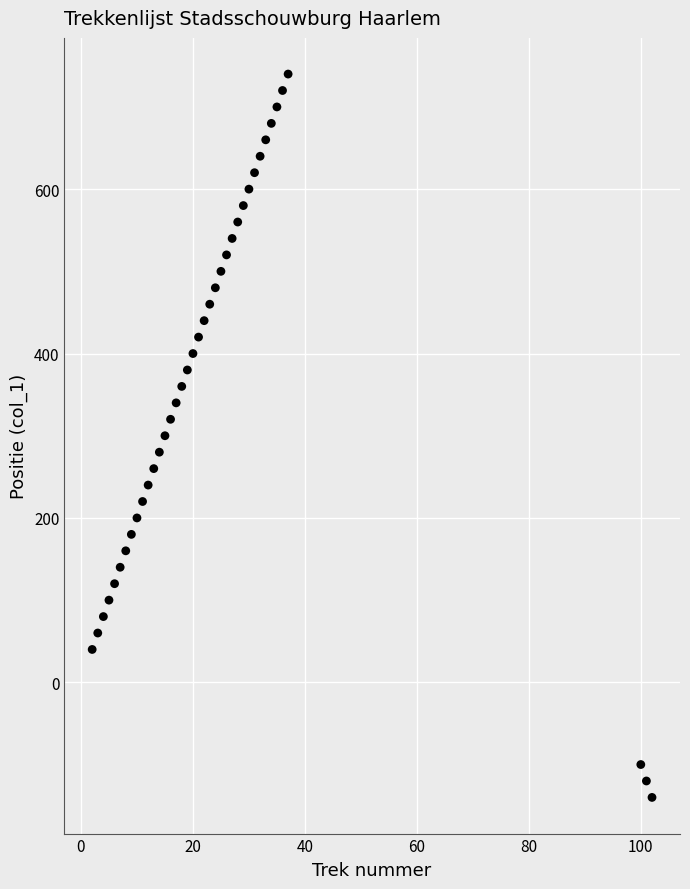

What is the range of Y values (max minus min)?

880